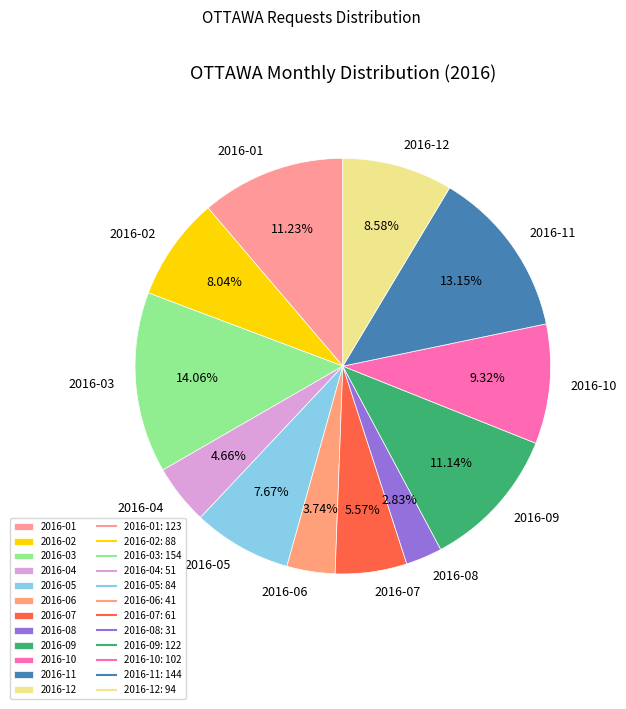

How much of the chart is everything except 2016-06?

96.3%